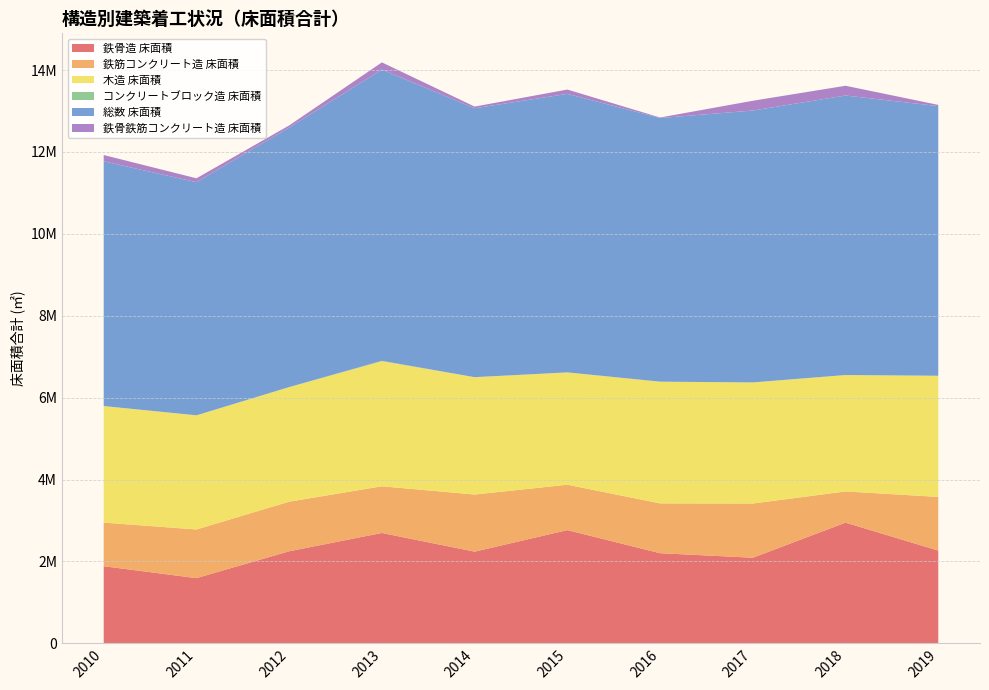

Reading left to right, extract all data points from this chart.

鉄骨造 床面積: 1882857	1591862	2248323	2694988	2238734	2764568	2200777	2090357	2947733	2264671
鉄筋コンクリート造 床面積: 1064884	1188064	1210793	1139731	1394700	1108699	1216276	1323247	761128	1310929
木造 床面積: 2846379	2787370	2797207	3055068	2865557	2742423	2972266	2957036	2842920	2958375
コンクリートブロック造 床面積: 302	728	850	8601	484	750	392	700	132	150
総数 床面積: 5976468	5693016	6339161	7112559	6566951	6801327	6438223	6639499	6826145	6585281
鉄骨鉄筋コンクリート造 床面積: 153864	95159	51048	175978	41232	105951	12934	238818	238016	29534